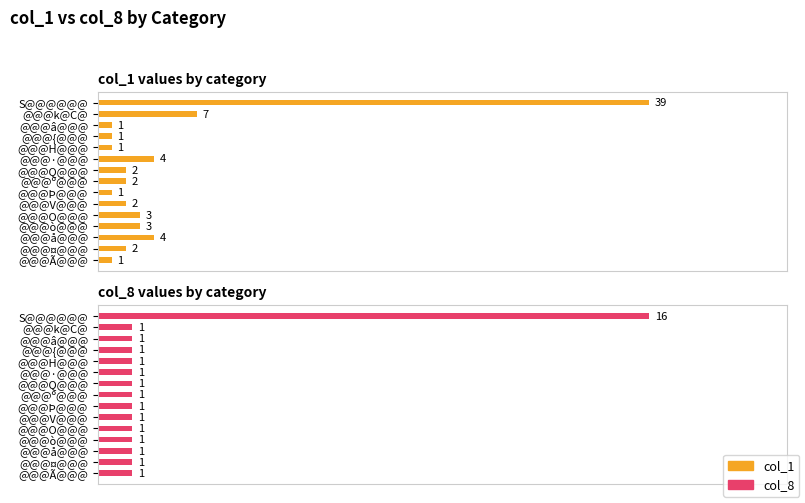

At @@@V@@@, list the series in order from largest to smallest.

col_1, col_8